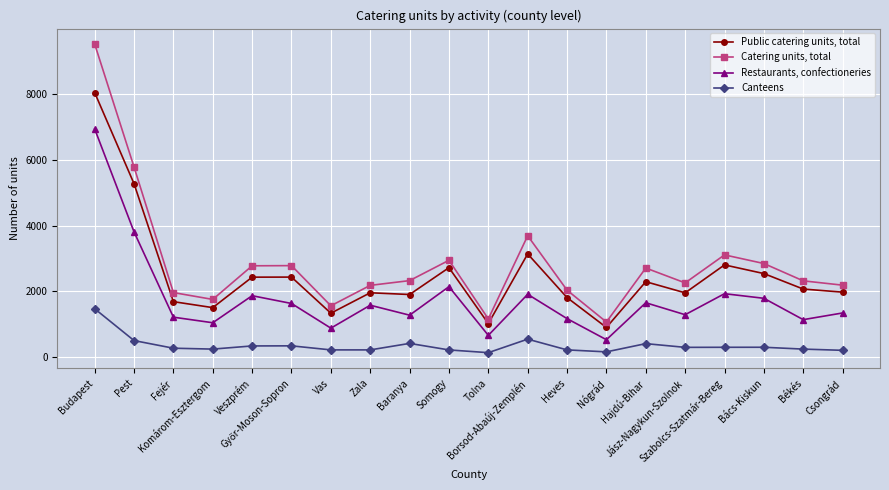

Rank the series at Hajdú-Bihar from highest to lowest value.

Catering units, total, Public catering units, total, Restaurants, confectioneries, Canteens